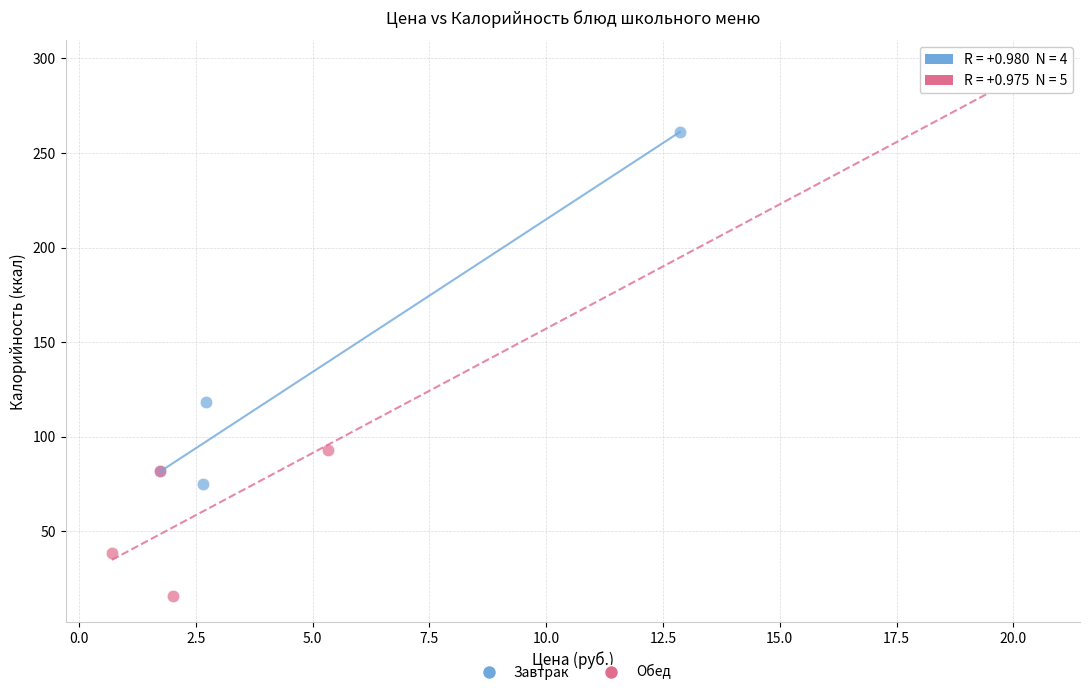

Which series contains the lowest Y value?

Обед